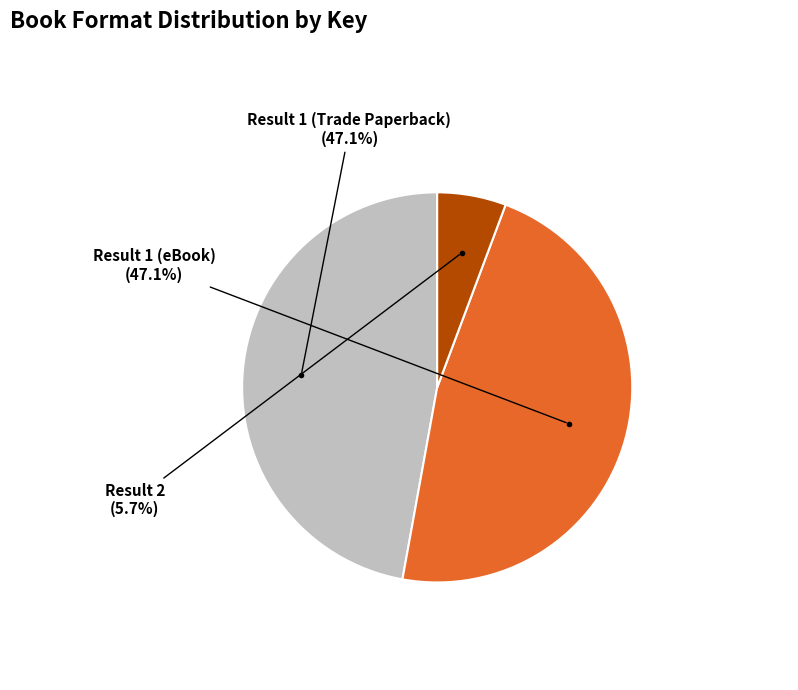

Does Result 2 represent more than half of the total?

No